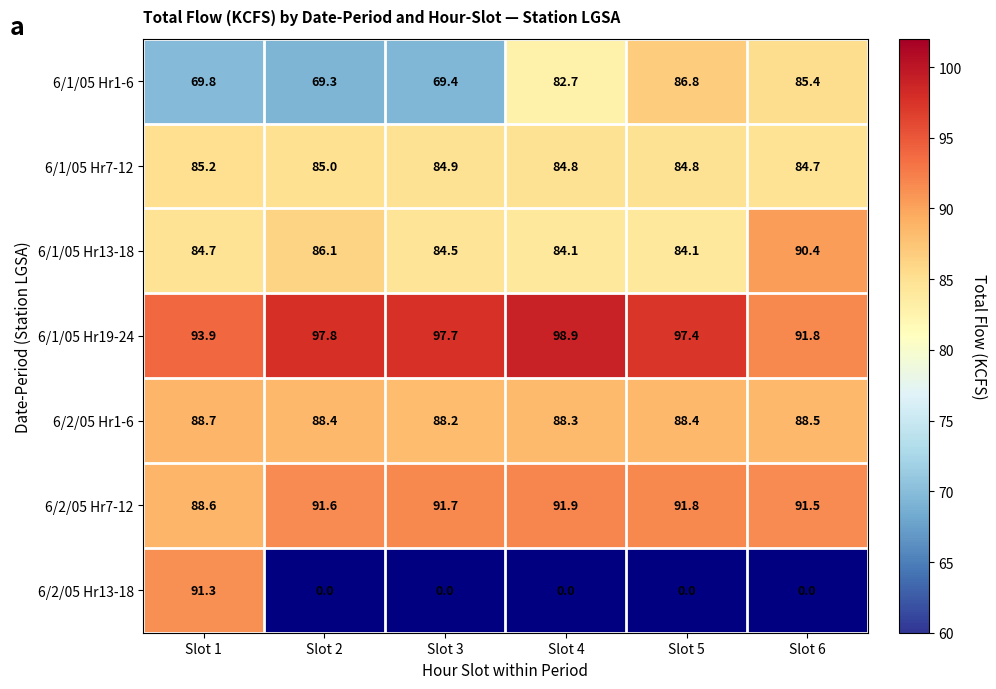

True or false: 6/1/05 Hr19-24 has a value of 149.5 at Slot 6.

False